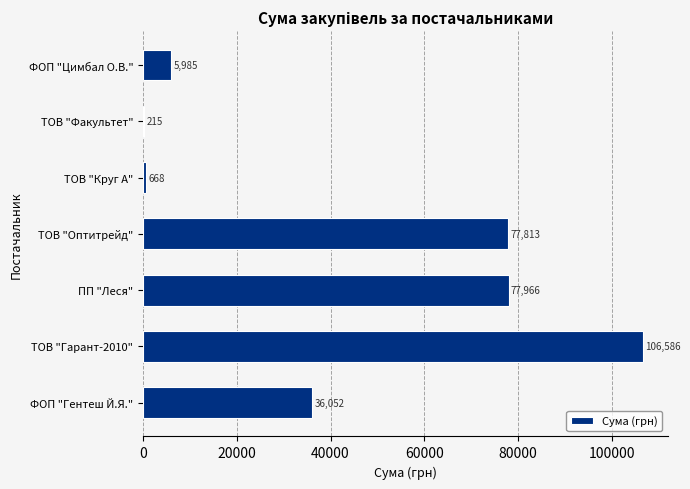

How many data points are above 36052?

4